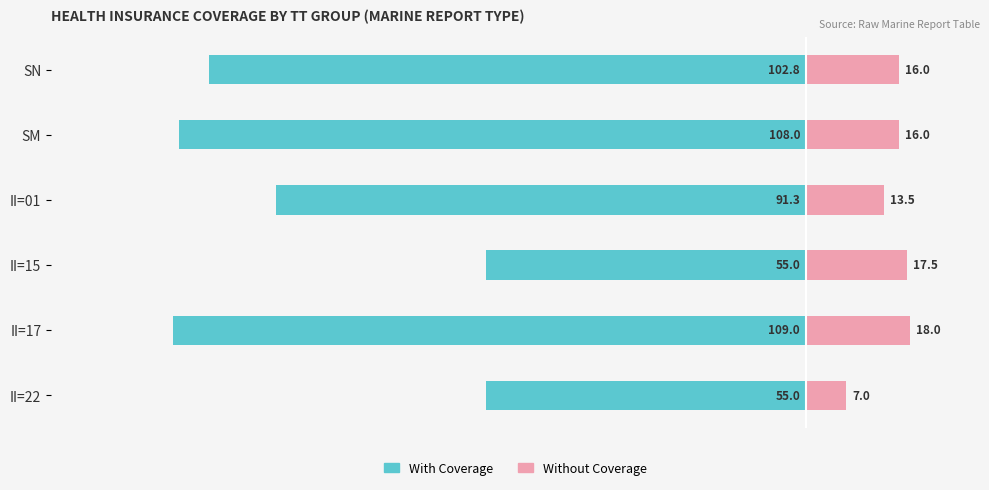

What are all the series names shown in the legend?

With Coverage, Without Coverage